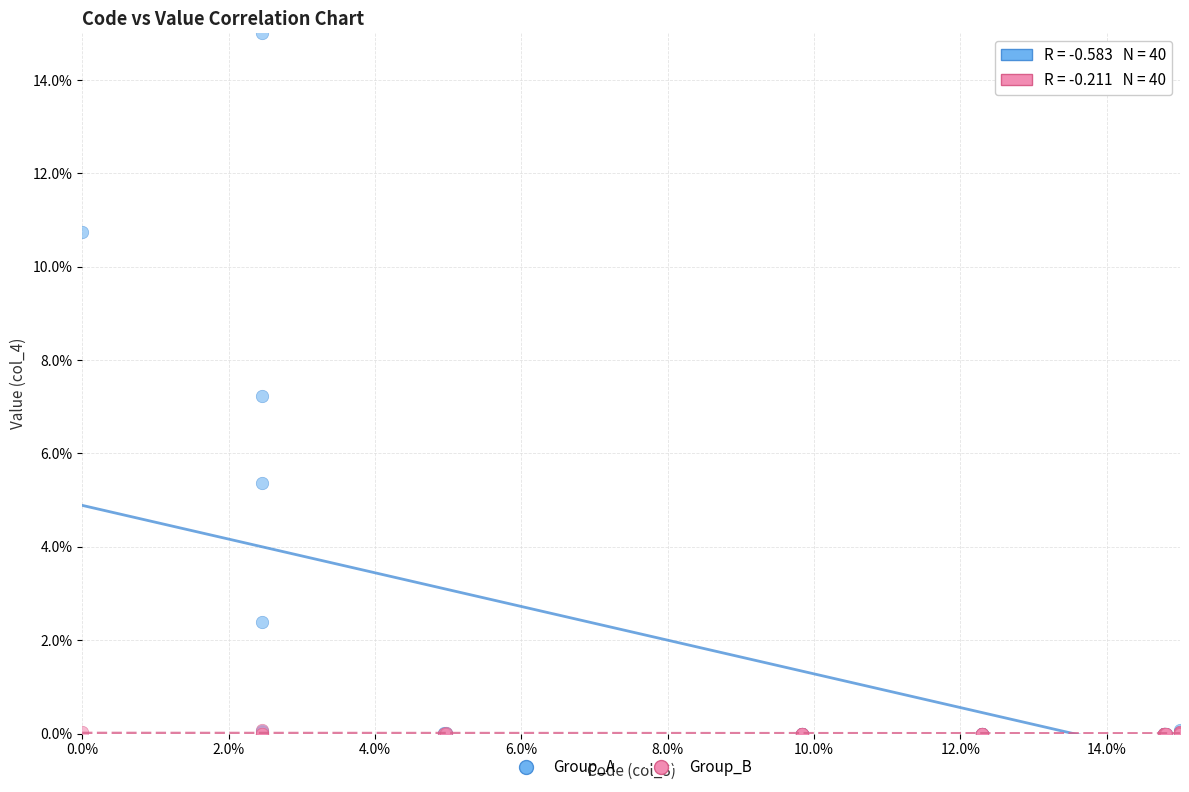

Across all series, what Y value is closest to 7?

7.2